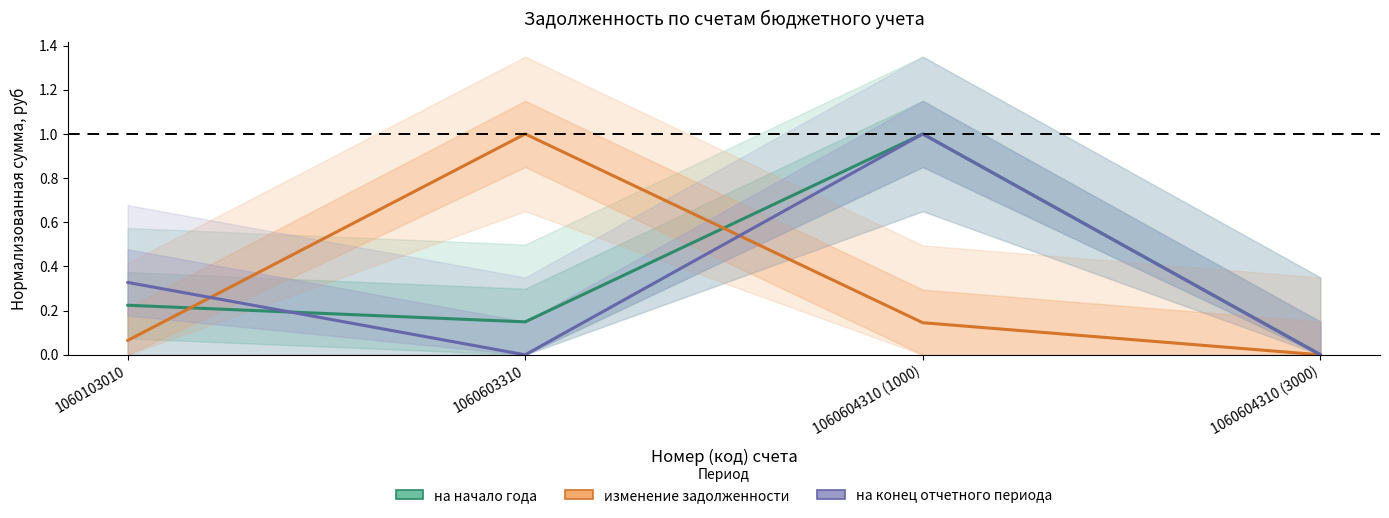

List the series in order of their overall mean, lowest first.

изменение задолженности, на конец отчетного периода, на начало года